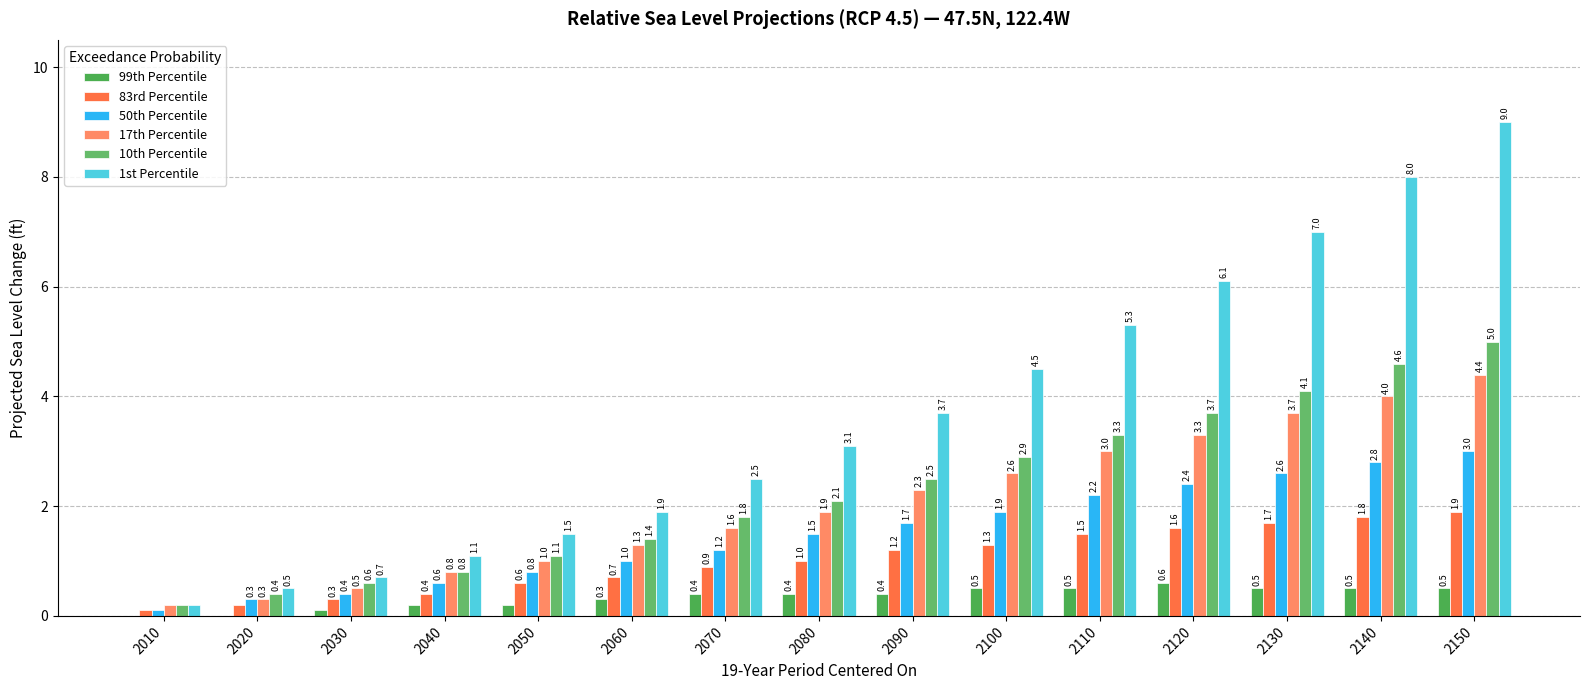

Rank the series by their maximum value, from lowest to highest.

99th Percentile, 83rd Percentile, 50th Percentile, 17th Percentile, 10th Percentile, 1st Percentile